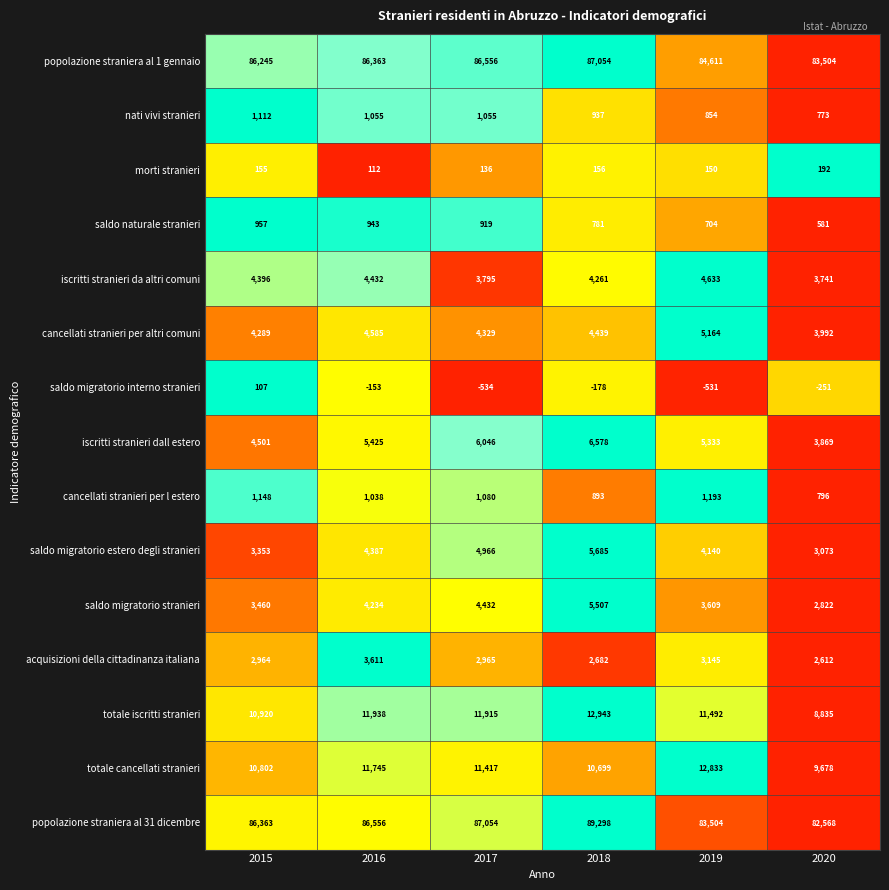

What is the difference between the second highest and second lowest values in the saldo migratorio stranieri series?

972